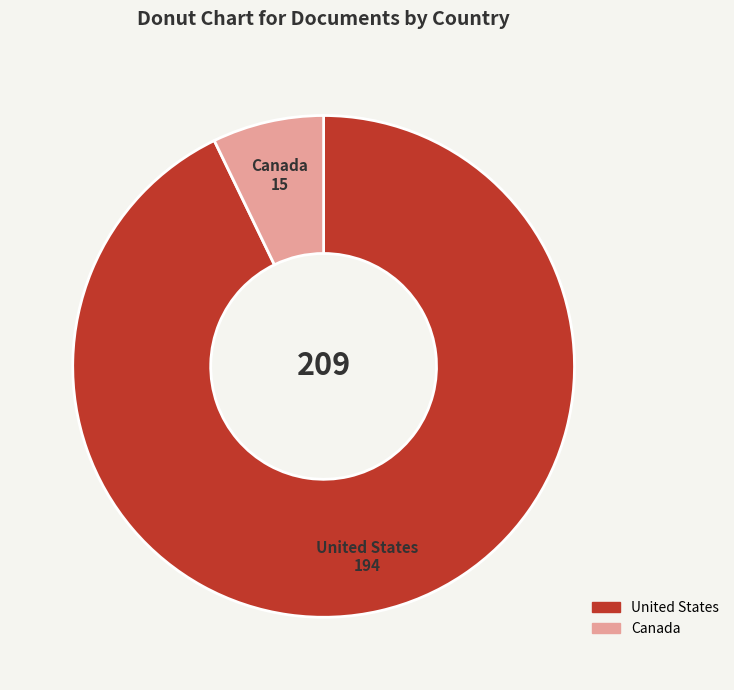

Which slice is the smallest?

Canada